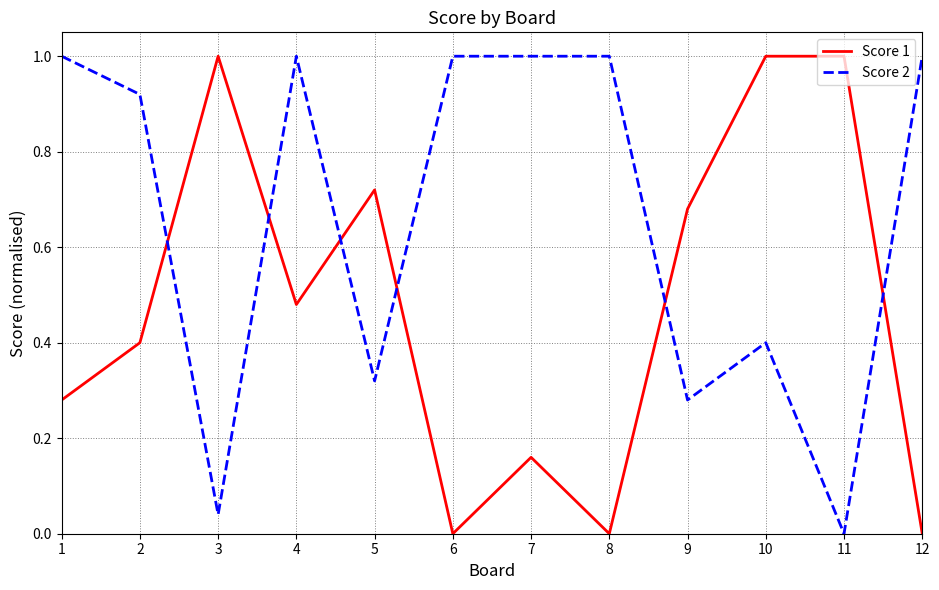

What is the total value across all series at 7?

1.2